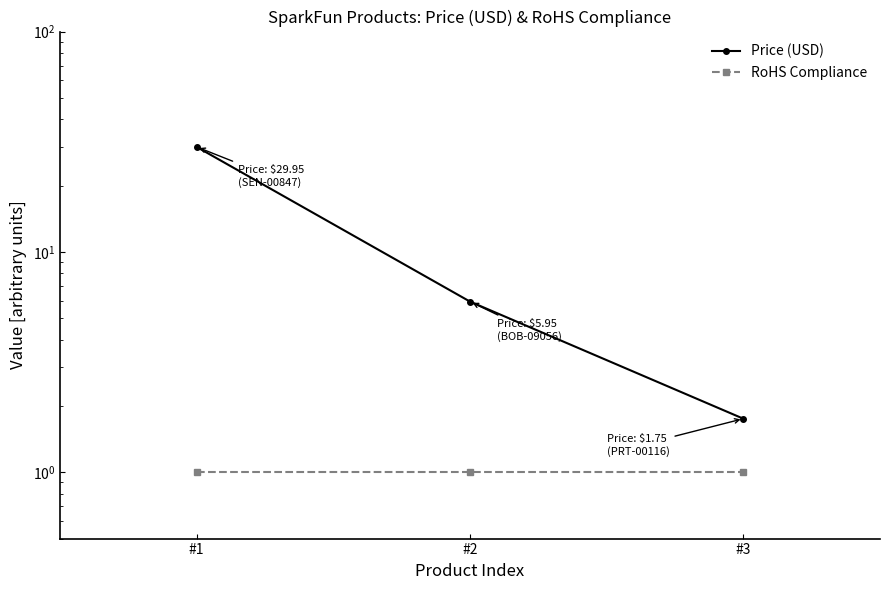

Which series has the largest total across all categories?

Price (USD)